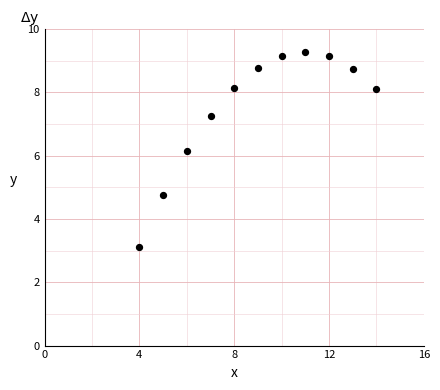

What Y value in the scatter plot is closest to 6?

6.1